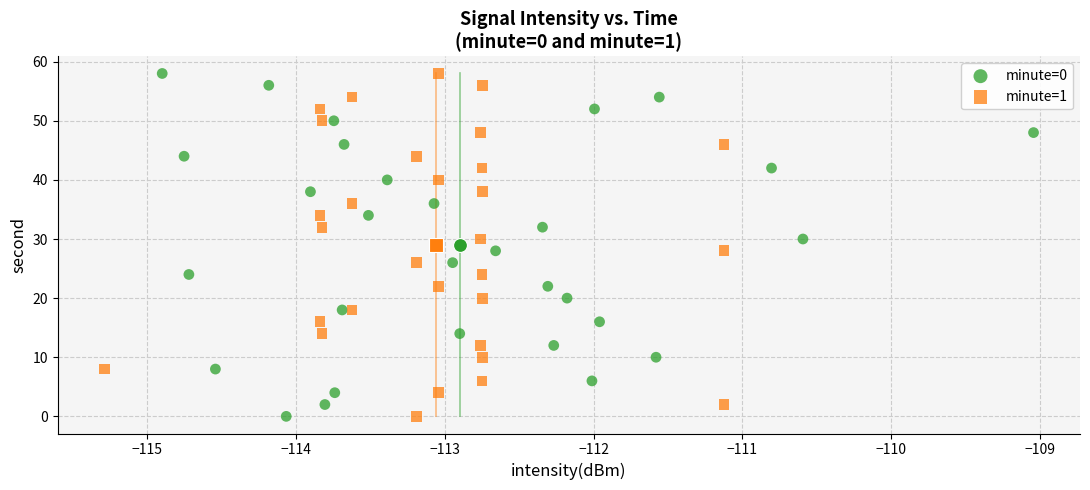

What are all the series names shown in the legend?

minute=0, minute=1